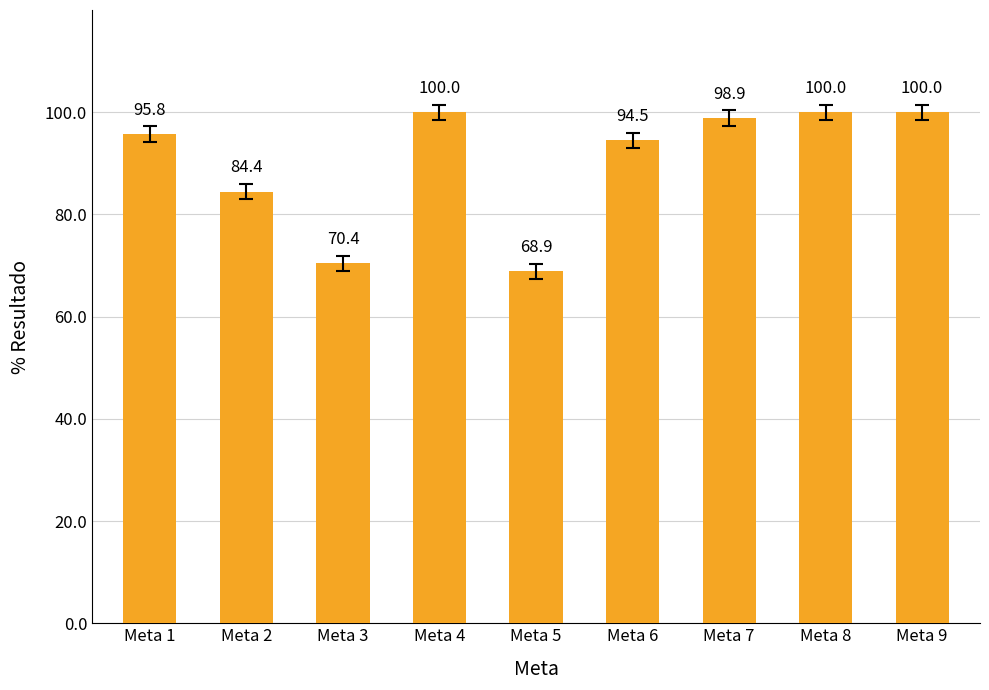

At which category does the chart reach its minimum across all series?

Meta 5